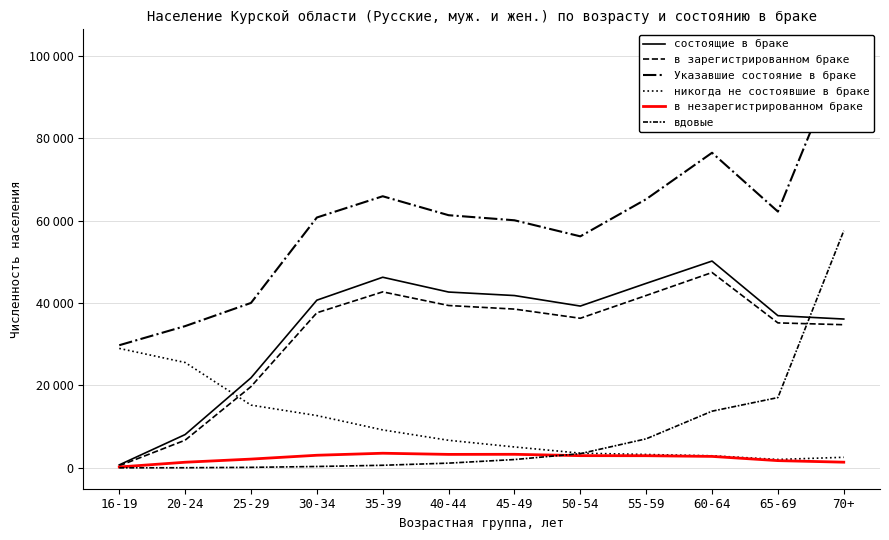

Is it true that вдовые equals 330 at 30-34?

True